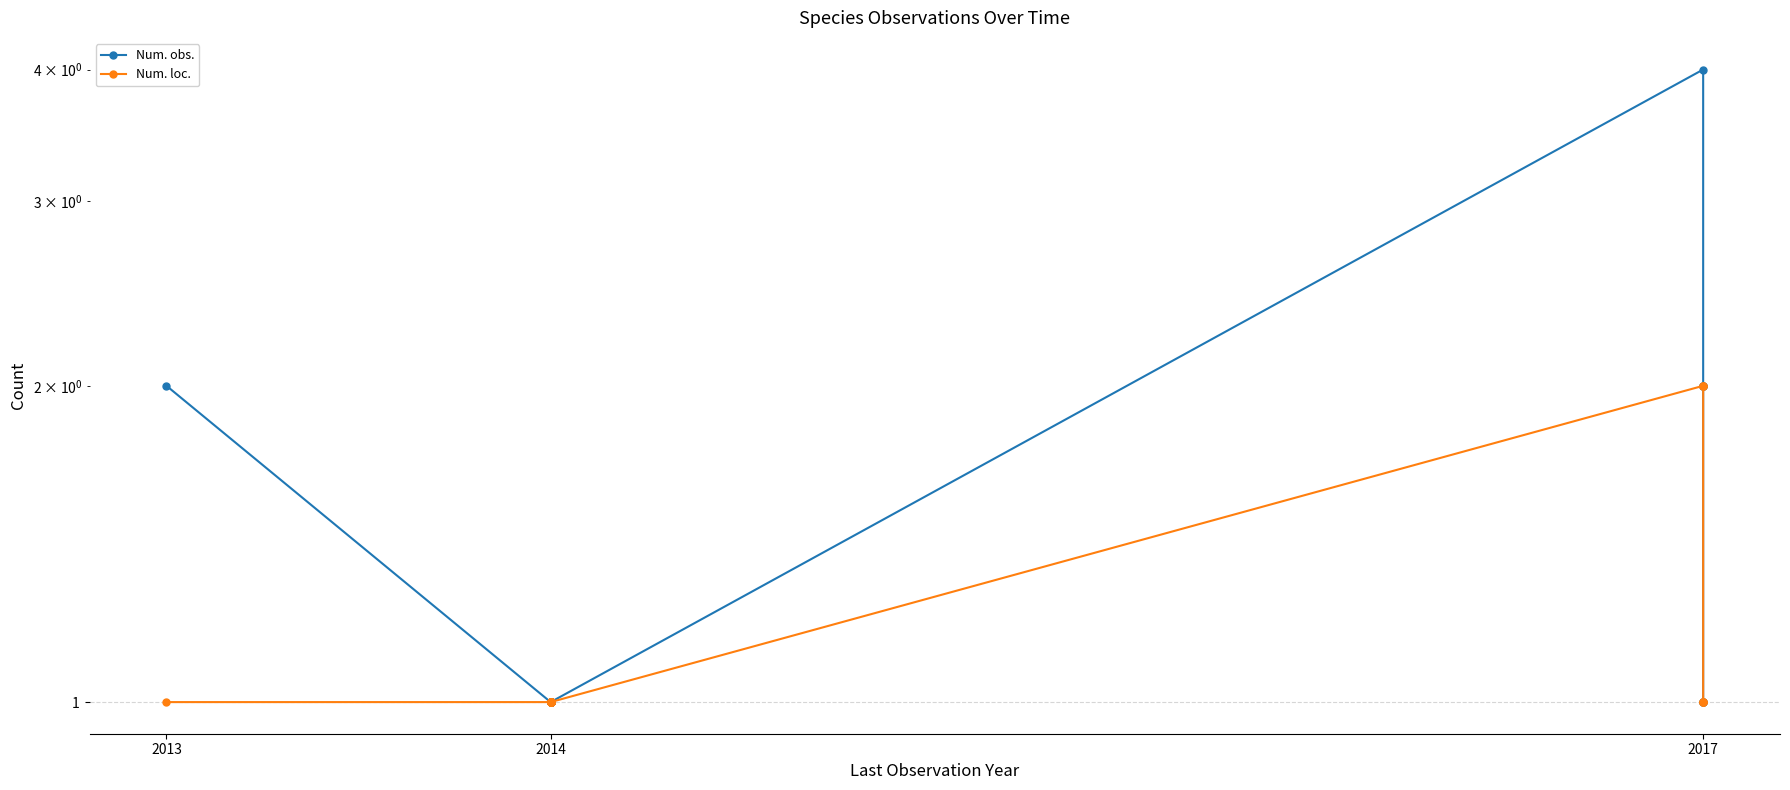

True or false: Num. obs. has more than 2 points higher than both neighbors.

False